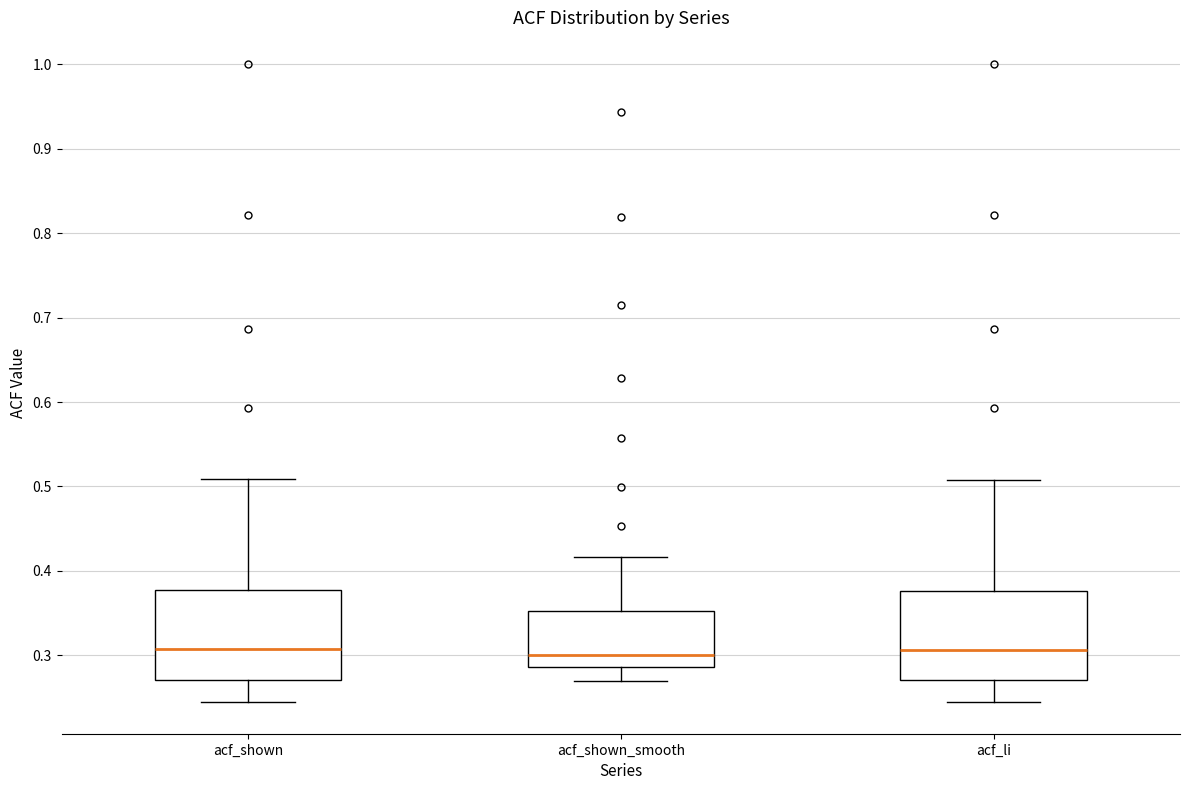

Reading left to right, transcribe this box plot: for each box, give where its median line is, the range the box spans, and where its two whiskers end, as read against the y-axis. The values are not printed on the chart, so give them approximately, as read against the axis.

acf_shown: median 0.31, box 0.27 to 0.38, whiskers 0.25 to 0.51
acf_shown_smooth: median 0.30, box 0.29 to 0.35, whiskers 0.27 to 0.42
acf_li: median 0.31, box 0.27 to 0.38, whiskers 0.25 to 0.51